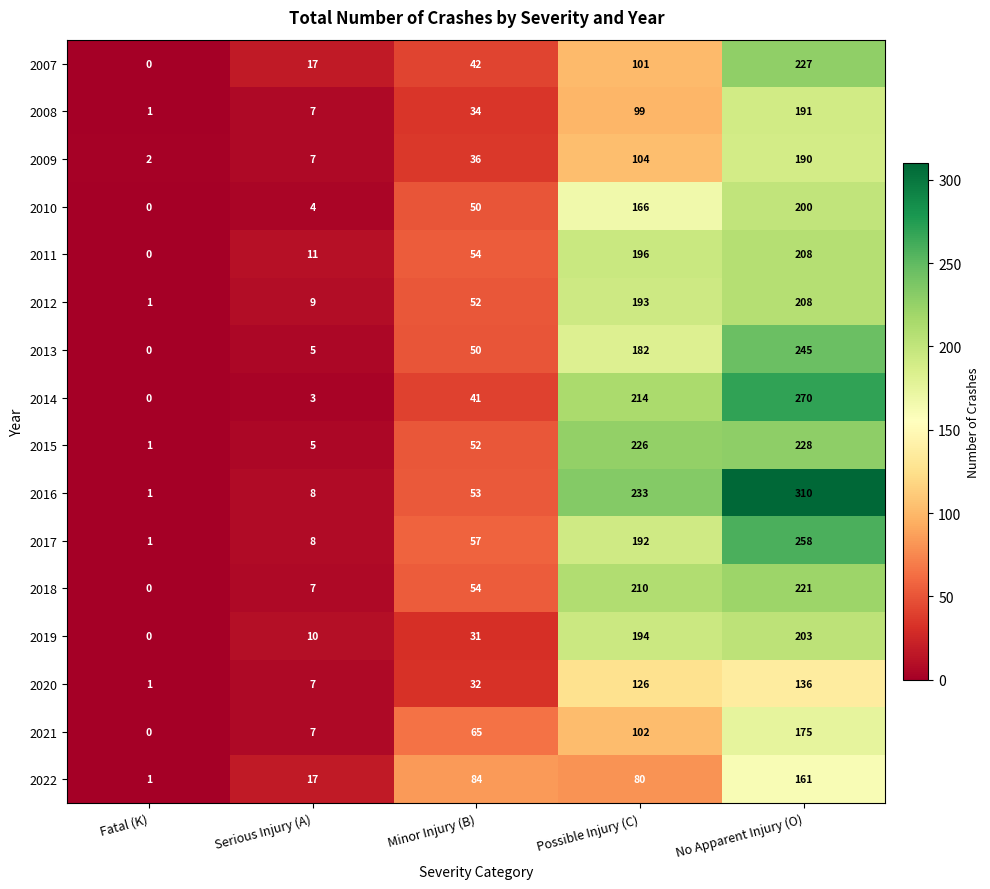

What is the greatest value displayed?

310